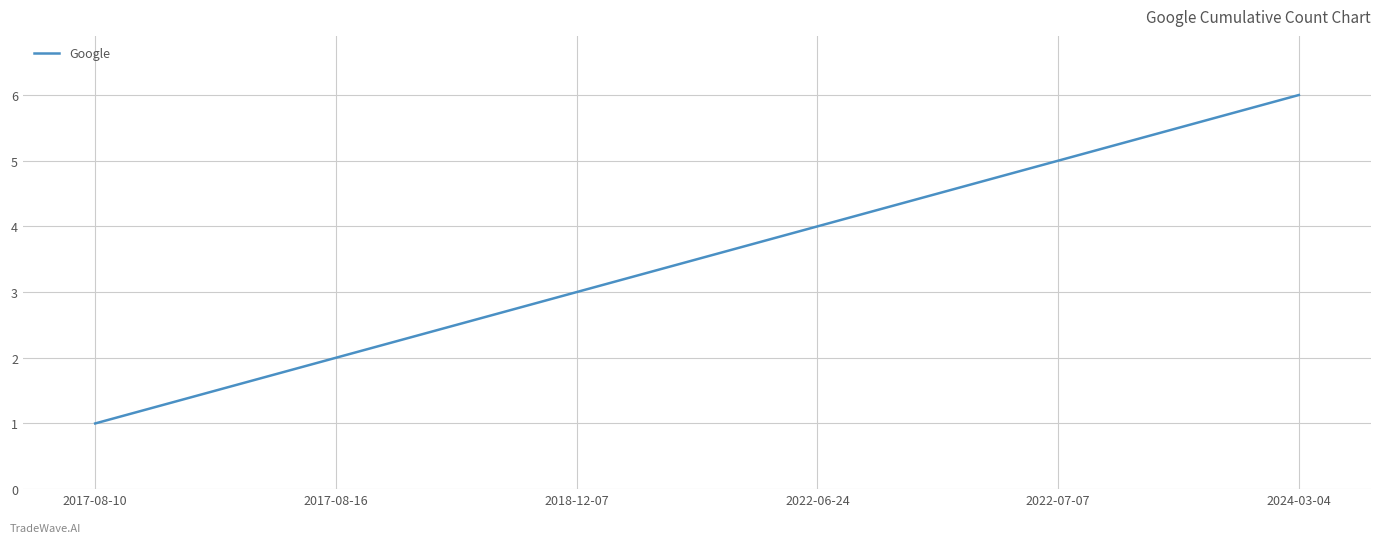

True or false: the data shows 3 at 2017-08-16.

False